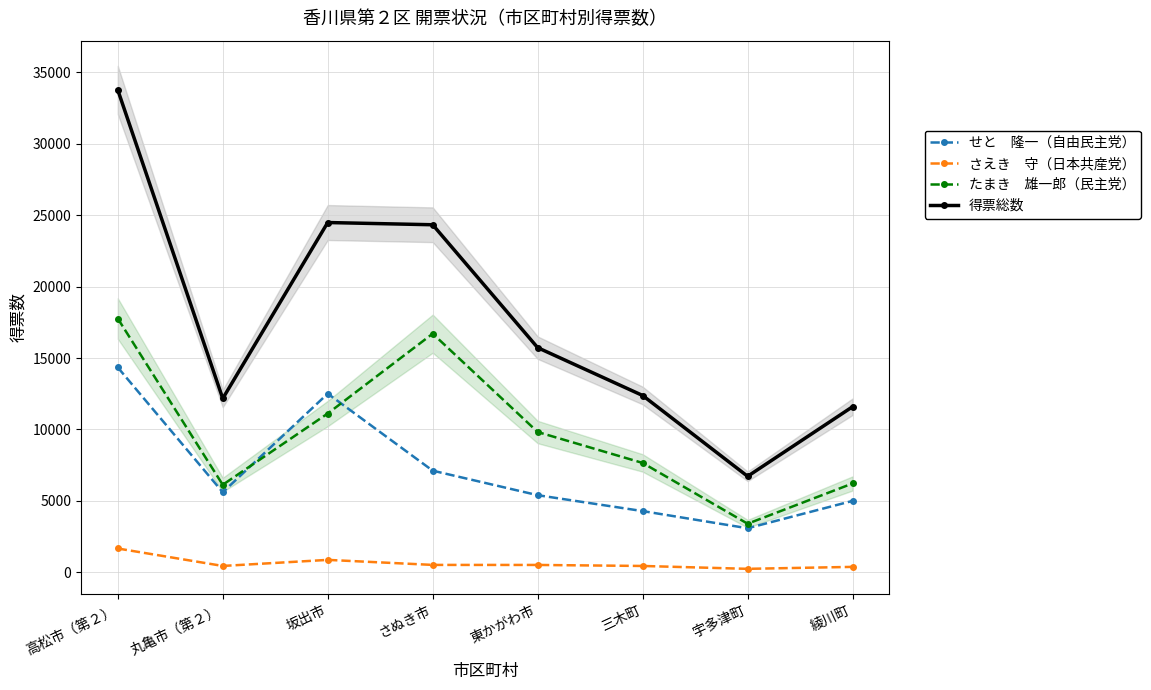

List the series in order of their overall mean, highest first.

得票総数, たまき　雄一郎（民主党）, せと　隆一（自由民主党）, さえき　守（日本共産党）